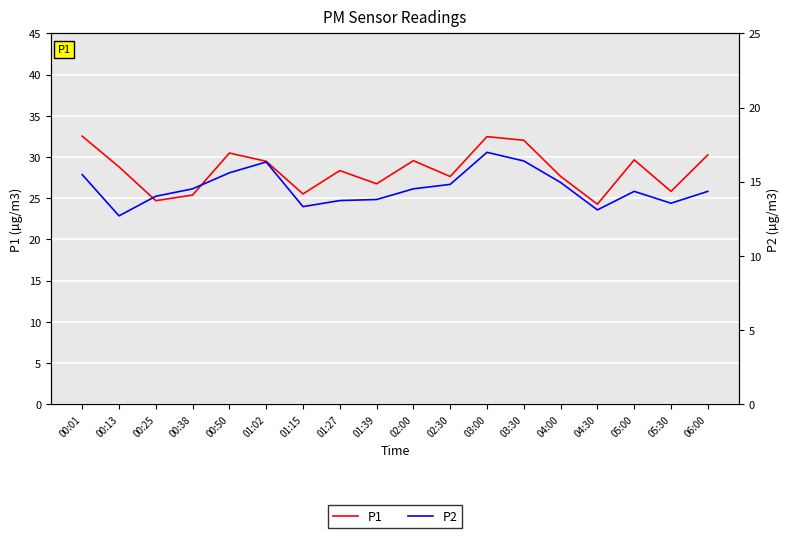

True or false: P1 and P2 intersect in this chart.

False